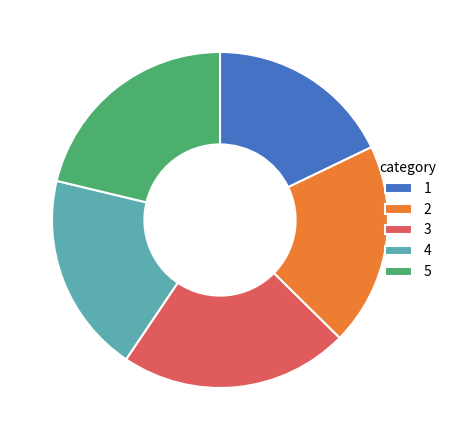

Is it true that 1 is 25% of the pie?

False